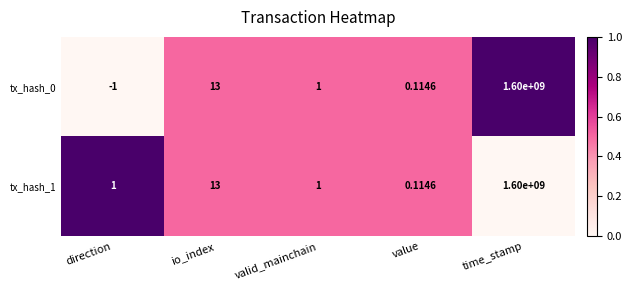

Is the value of tx_hash_1 at direction greater than the value of tx_hash_0 at direction?

Yes